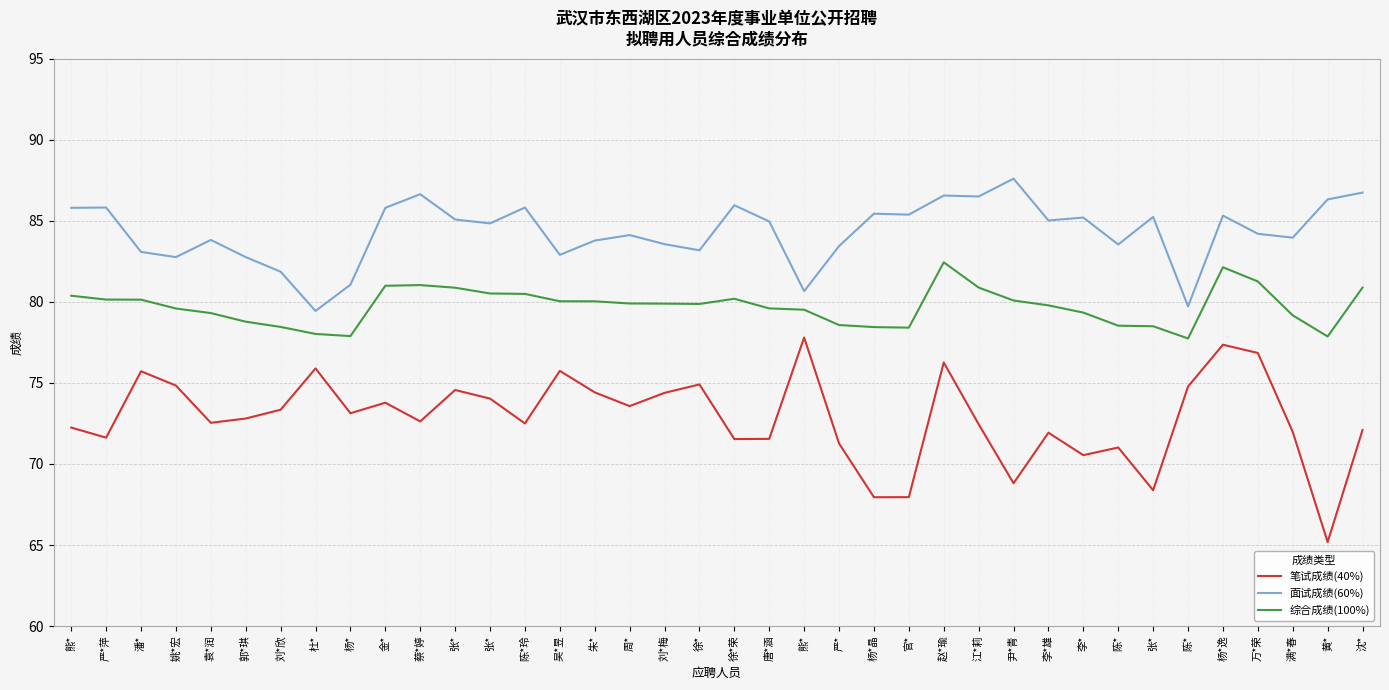

What is the difference between the maximum and minimum values in the 笔试成绩(40%) series?

12.6